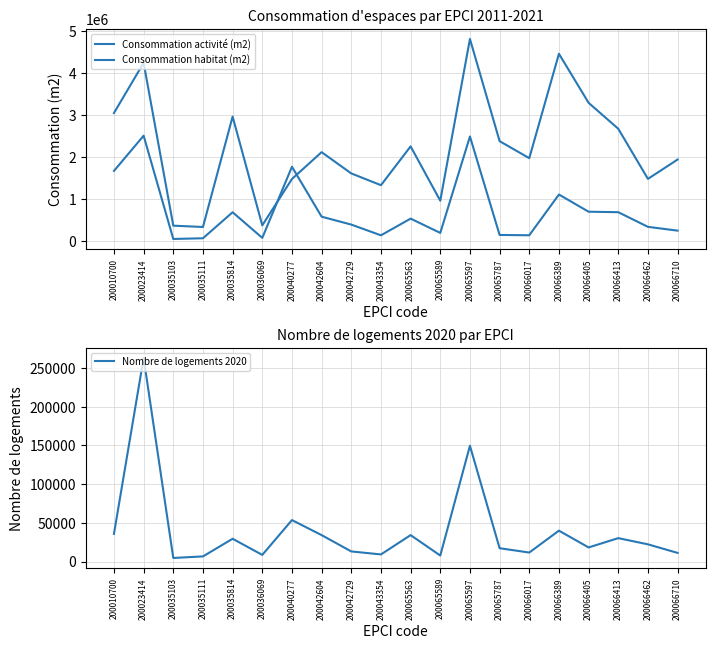

At which label does Consommation activité (m2) first exceed 528908?

200010700